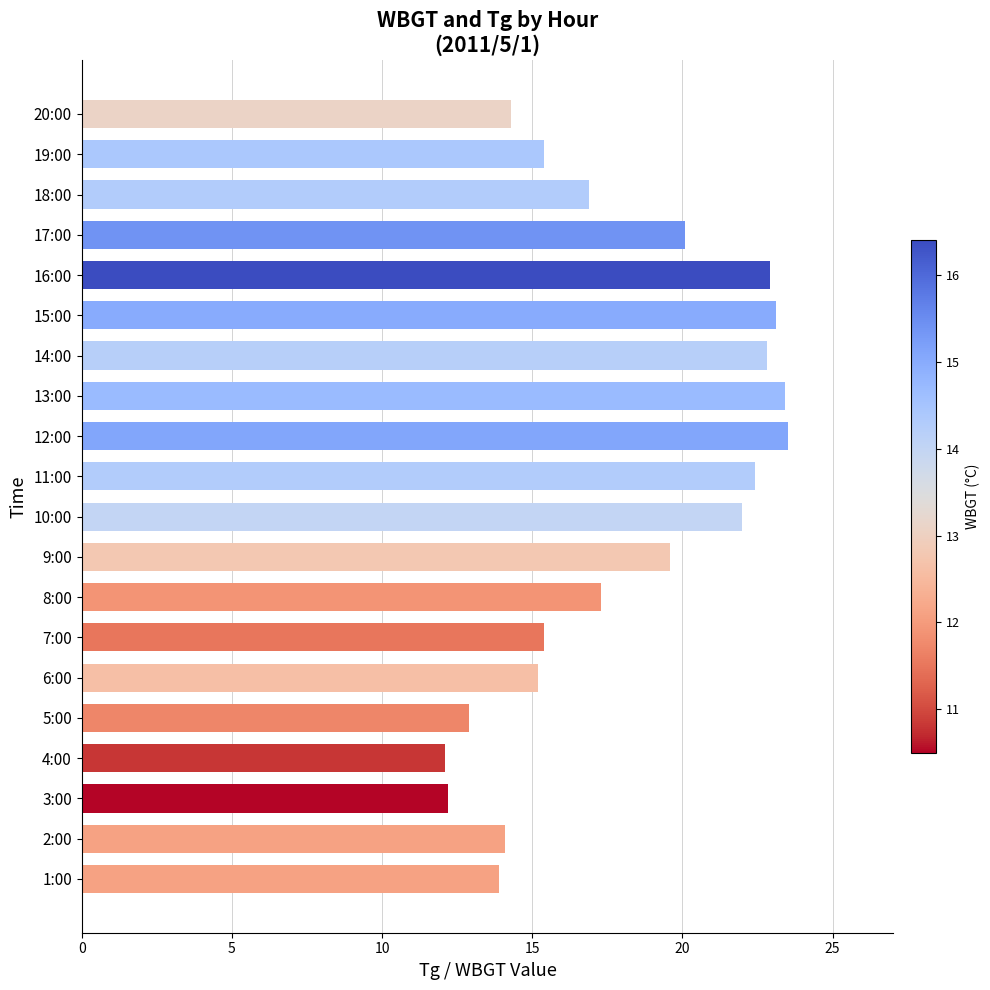

How many bars are there in total?

20